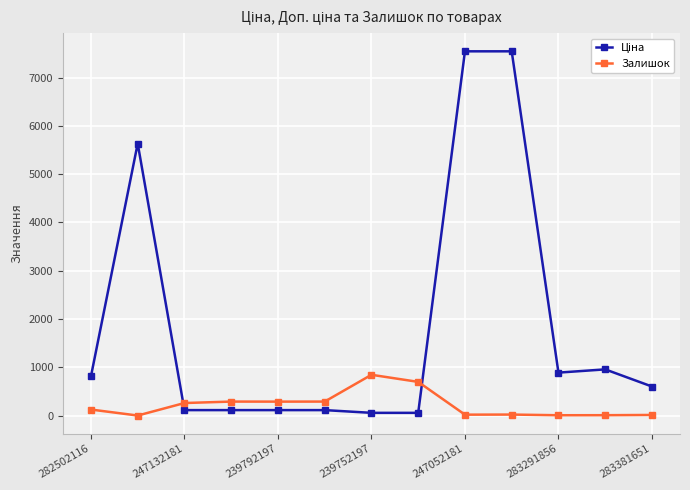

At how many categories does at least one series exceed 3171?

3